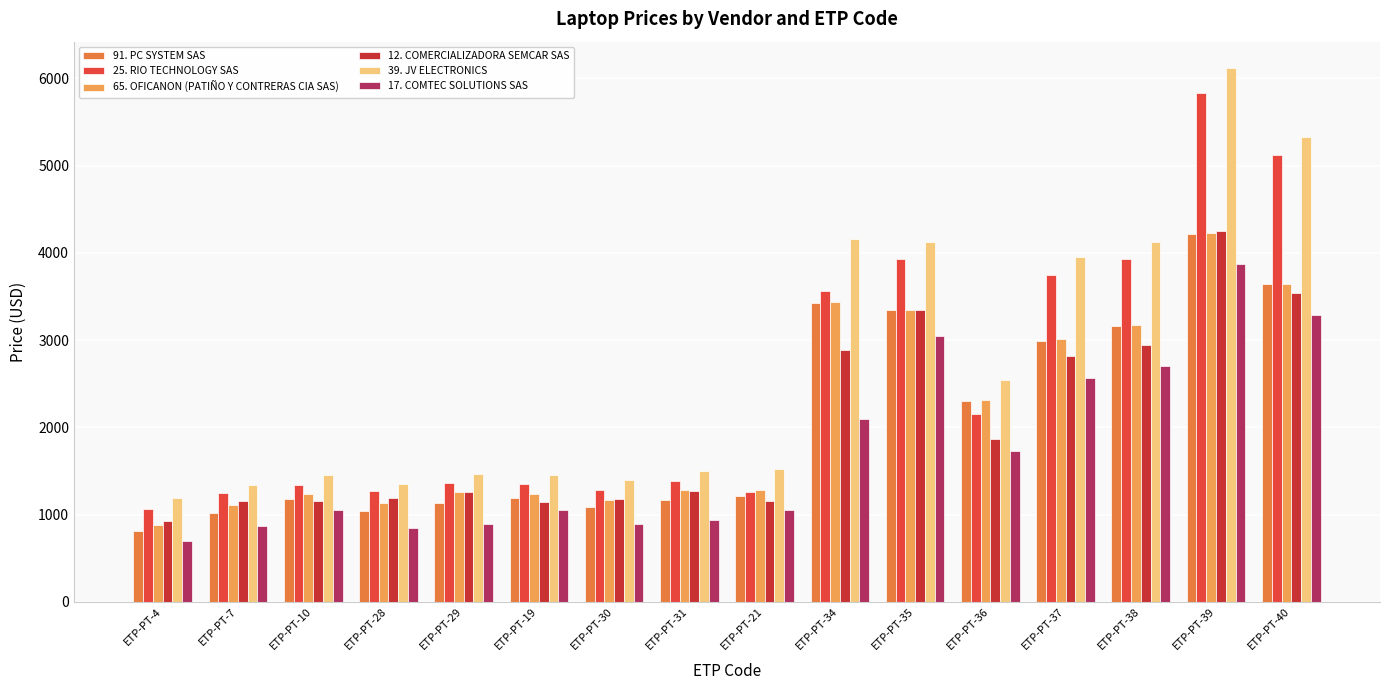

Reading left to right, what are all the values shown in this chart?

91. PC SYSTEM SAS: ETP-PT-4=817	ETP-PT-7=1018	ETP-PT-10=1177	ETP-PT-28=1039	ETP-PT-29=1131	ETP-PT-19=1187	ETP-PT-30=1086	ETP-PT-31=1161	ETP-PT-21=1213	ETP-PT-34=3421	ETP-PT-35=3343	ETP-PT-36=2299	ETP-PT-37=2988	ETP-PT-38=3160	ETP-PT-39=4221	ETP-PT-40=3639
25. RIO TECHNOLOGY SAS: ETP-PT-4=1068	ETP-PT-7=1244	ETP-PT-10=1339	ETP-PT-28=1269	ETP-PT-29=1363	ETP-PT-19=1351	ETP-PT-30=1284	ETP-PT-31=1379	ETP-PT-21=1262	ETP-PT-34=3560	ETP-PT-35=3931	ETP-PT-36=2158	ETP-PT-37=3751	ETP-PT-38=3931	ETP-PT-39=5834	ETP-PT-40=5117
65. OFICANON (PATIÑO Y CONTRERAS CIA SAS): ETP-PT-4=880	ETP-PT-7=1105	ETP-PT-10=1236	ETP-PT-28=1138	ETP-PT-29=1253	ETP-PT-19=1240	ETP-PT-30=1161	ETP-PT-31=1279	ETP-PT-21=1278	ETP-PT-34=3433	ETP-PT-35=3347	ETP-PT-36=2312	ETP-PT-37=3010	ETP-PT-38=3178	ETP-PT-39=4224	ETP-PT-40=3644
12. COMERCIALIZADORA SEMCAR SAS: ETP-PT-4=922	ETP-PT-7=1150	ETP-PT-10=1152	ETP-PT-28=1190	ETP-PT-29=1259	ETP-PT-19=1148	ETP-PT-30=1173	ETP-PT-31=1269	ETP-PT-21=1156	ETP-PT-34=2891	ETP-PT-35=3348	ETP-PT-36=1869	ETP-PT-37=2817	ETP-PT-38=2944	ETP-PT-39=4254	ETP-PT-40=3542
39. JV ELECTRONICS: ETP-PT-4=1185	ETP-PT-7=1341	ETP-PT-10=1451	ETP-PT-28=1355	ETP-PT-29=1461	ETP-PT-19=1451	ETP-PT-30=1397	ETP-PT-31=1504	ETP-PT-21=1525	ETP-PT-34=4160	ETP-PT-35=4127	ETP-PT-36=2539	ETP-PT-37=3955	ETP-PT-38=4127	ETP-PT-39=6115	ETP-PT-40=5330
17. COMTEC SOLUTIONS SAS: ETP-PT-4=693	ETP-PT-7=869	ETP-PT-10=1049	ETP-PT-28=851	ETP-PT-29=890	ETP-PT-19=1056	ETP-PT-30=896	ETP-PT-31=939	ETP-PT-21=1056	ETP-PT-34=2094	ETP-PT-35=3048	ETP-PT-36=1733	ETP-PT-37=2565	ETP-PT-38=2706	ETP-PT-39=3874	ETP-PT-40=3287